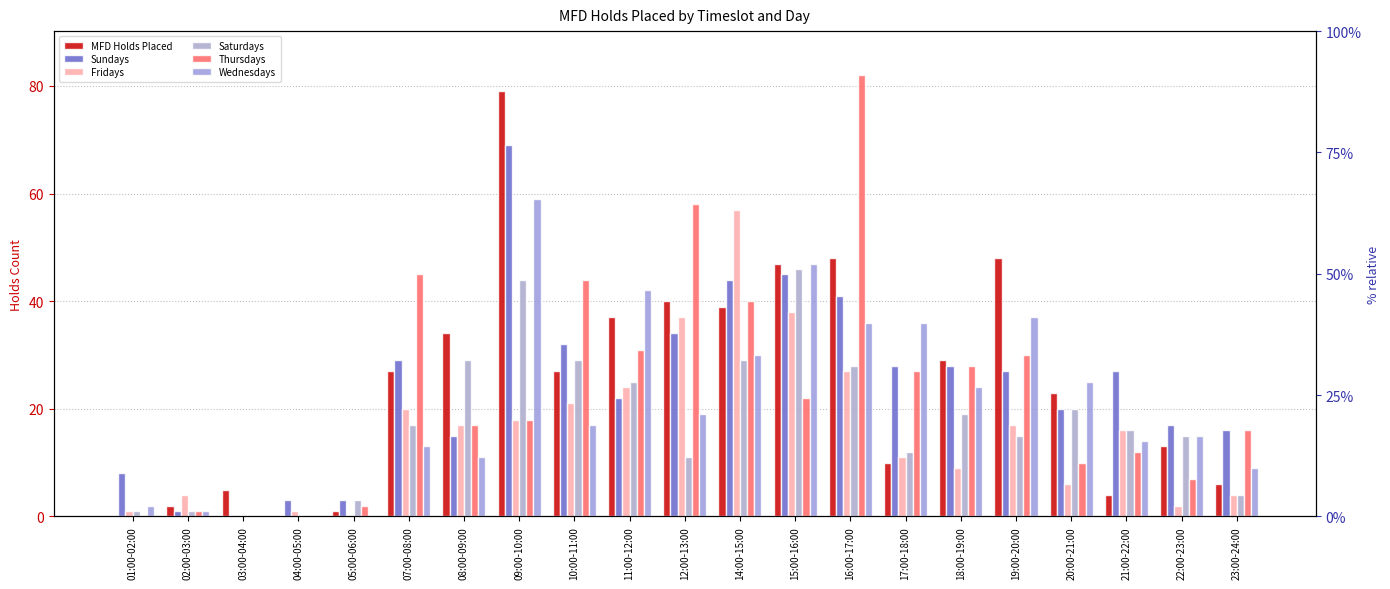

The Fridays series shows 1 at 23:00-24:00. True or false?

False